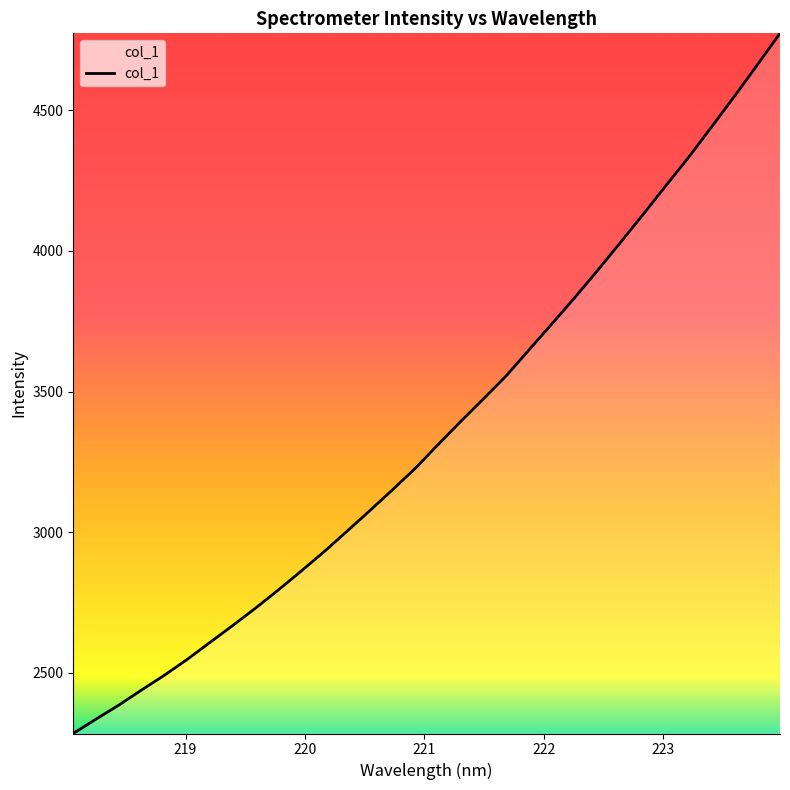

What is the difference between the maximum and minimum values?

2489.8